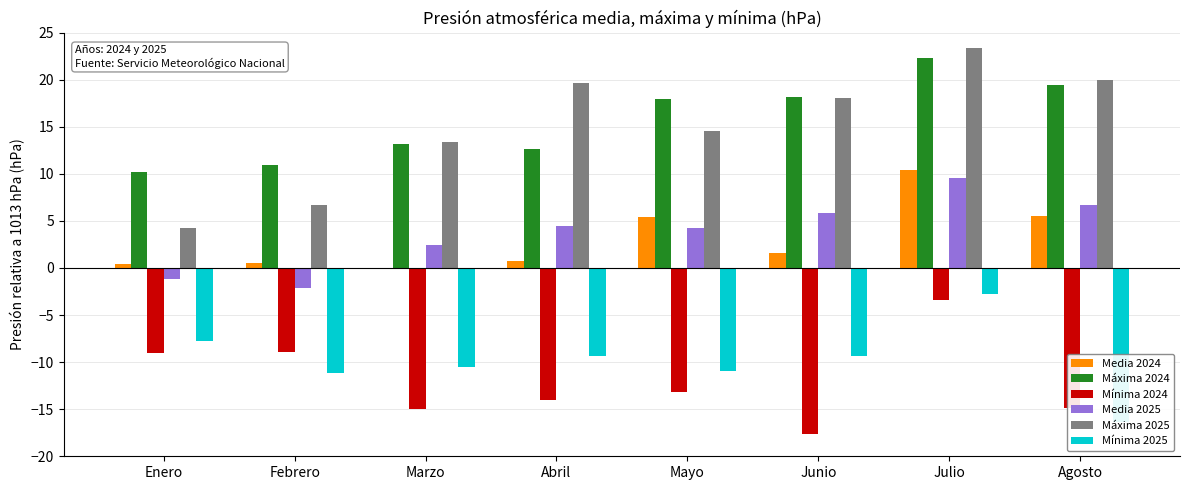

Reading right to left, list all the values displayed in this chart.

Media 2024: 5.5	10.4	1.6	5.4	0.7	-0.1	0.5	0.4
Máxima 2024: 19.4	22.3	18.2	17.9	12.6	13.2	10.9	10.2
Mínima 2024: -14.9	-3.4	-17.6	-13.2	-14.0	-15.0	-8.9	-9.0
Media 2025: 6.7	9.6	5.8	4.2	4.5	2.4	-2.1	-1.2
Máxima 2025: 20.0	23.4	18.1	14.6	19.6	13.4	6.7	4.3
Mínima 2025: -16.4	-2.8	-9.4	-10.9	-9.3	-10.5	-11.2	-7.8